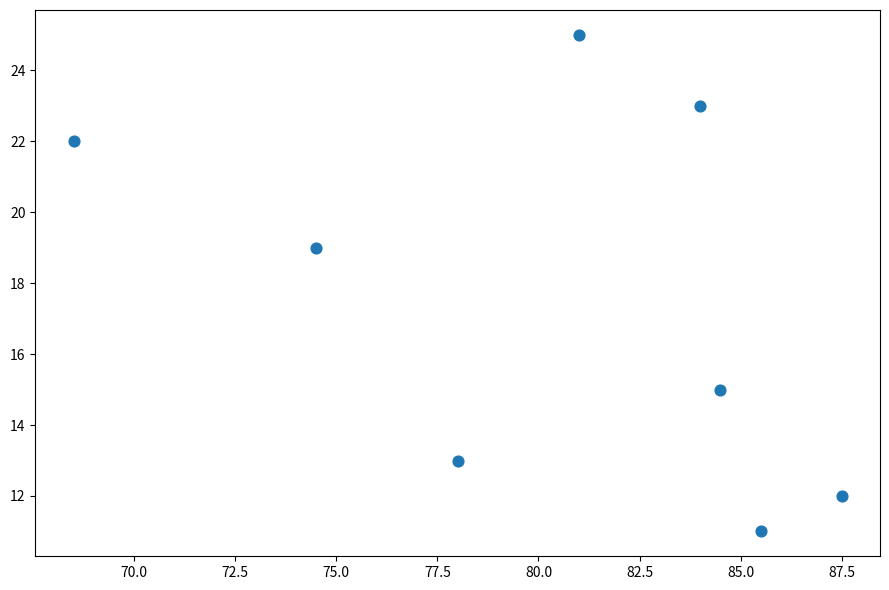

What is the range of Y values (max minus min)?

14